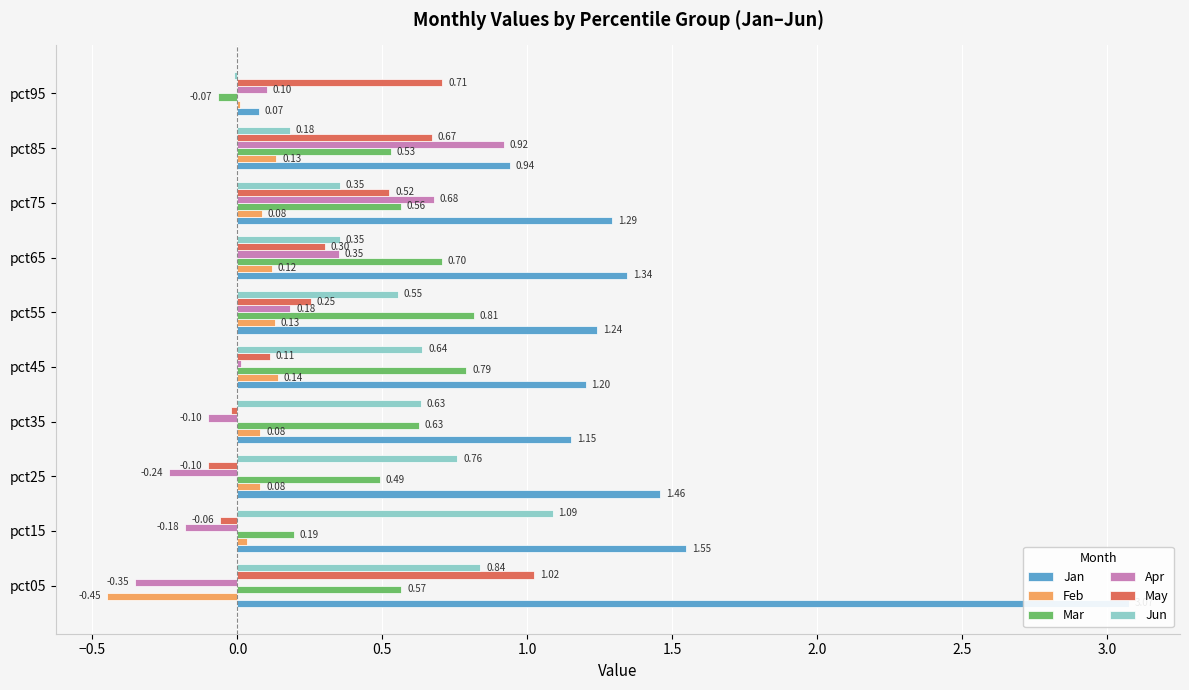

What is the average value of the Jun series?

0.5